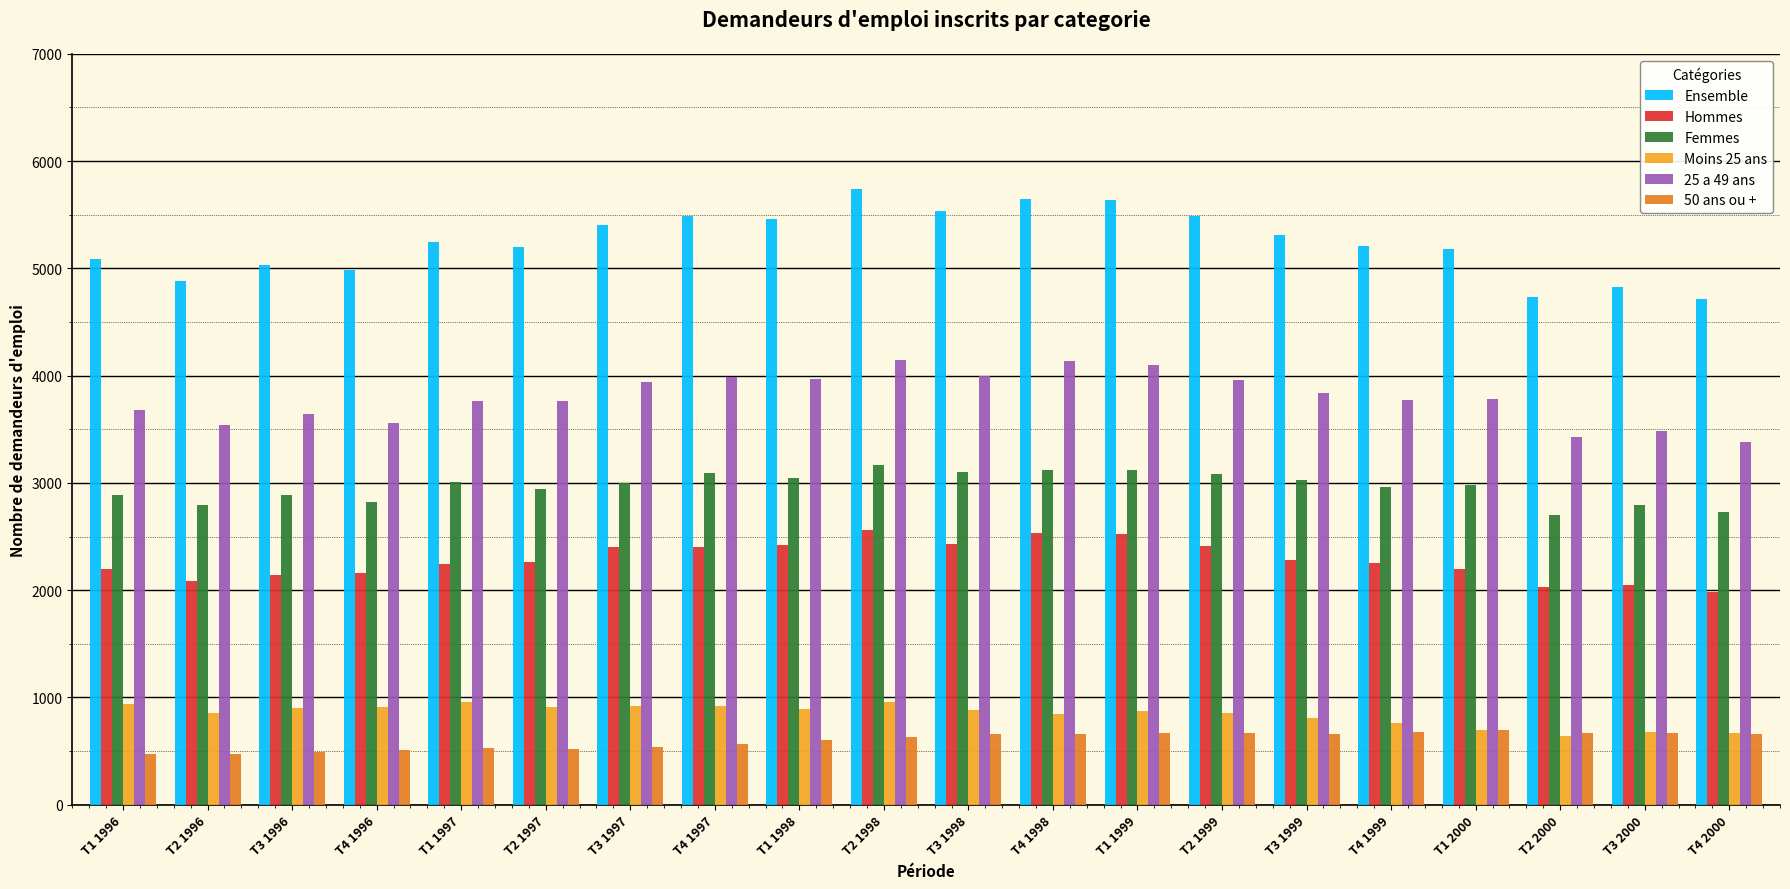

Which series has the widest spread of values?

Ensemble